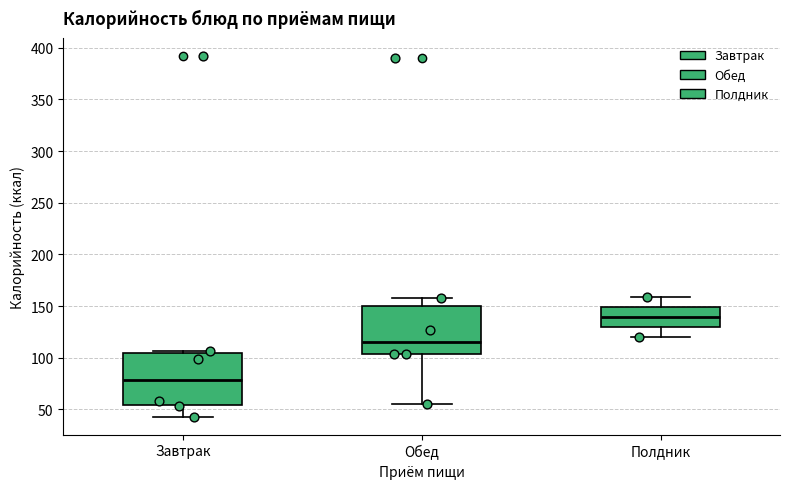

Where does the lower whisker of the box for Полдник end on the y-axis? The values are not printed on the chart, so give them approximately, as read against the axis.

120